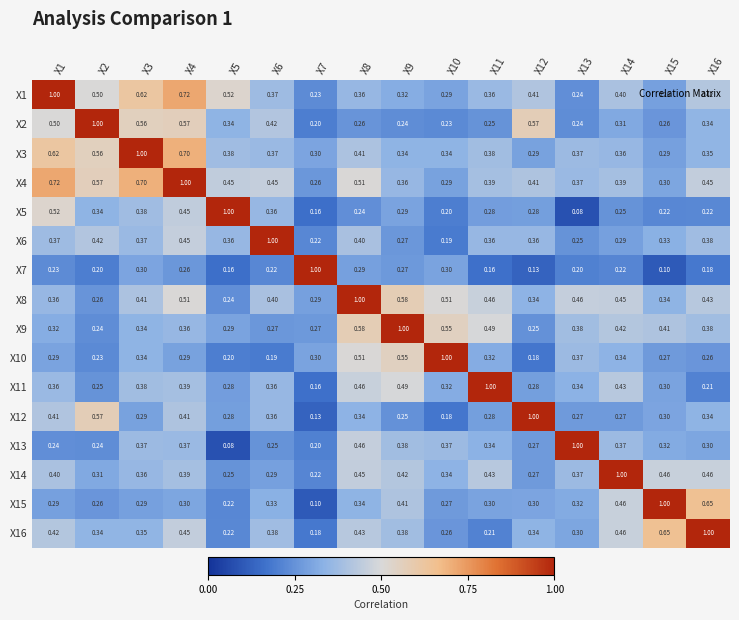

Is the value of X12 at X10 greater than the value of X1 at X2?

No